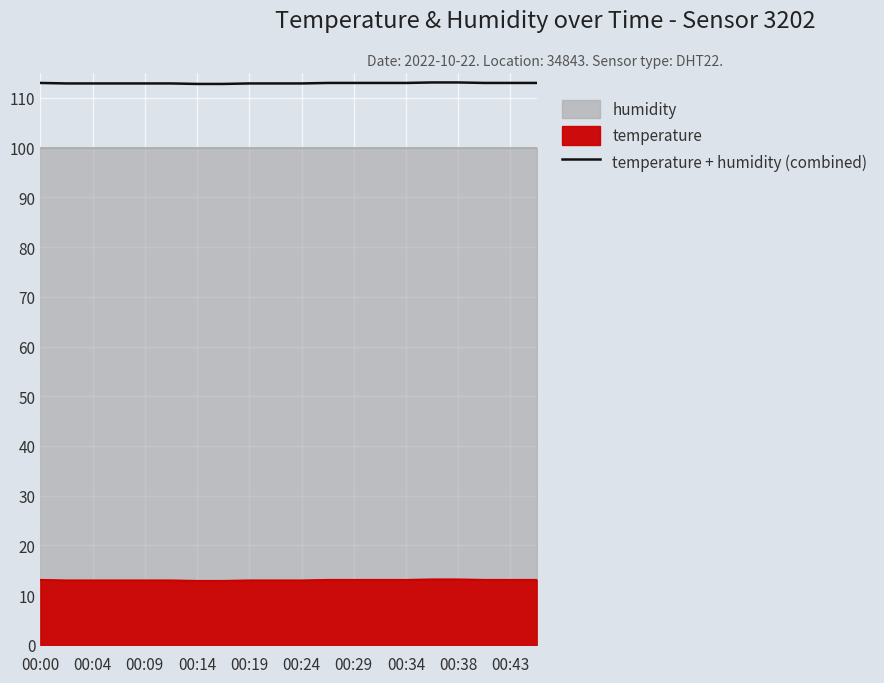

Is it true that the value at 19 is 113.0?

True